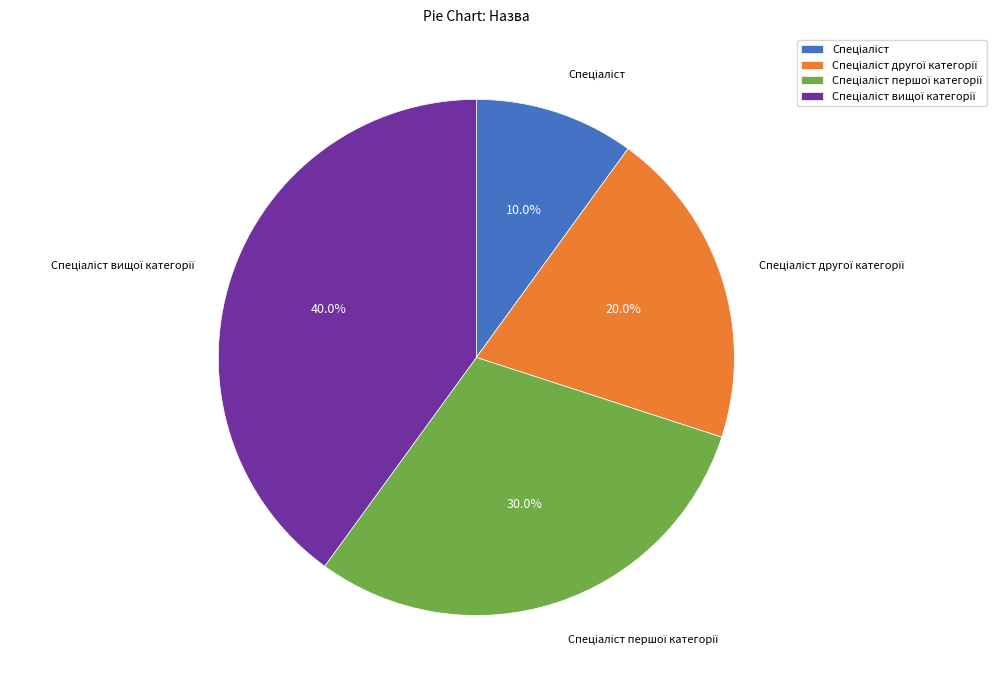

Is there a majority slice in this chart?

No